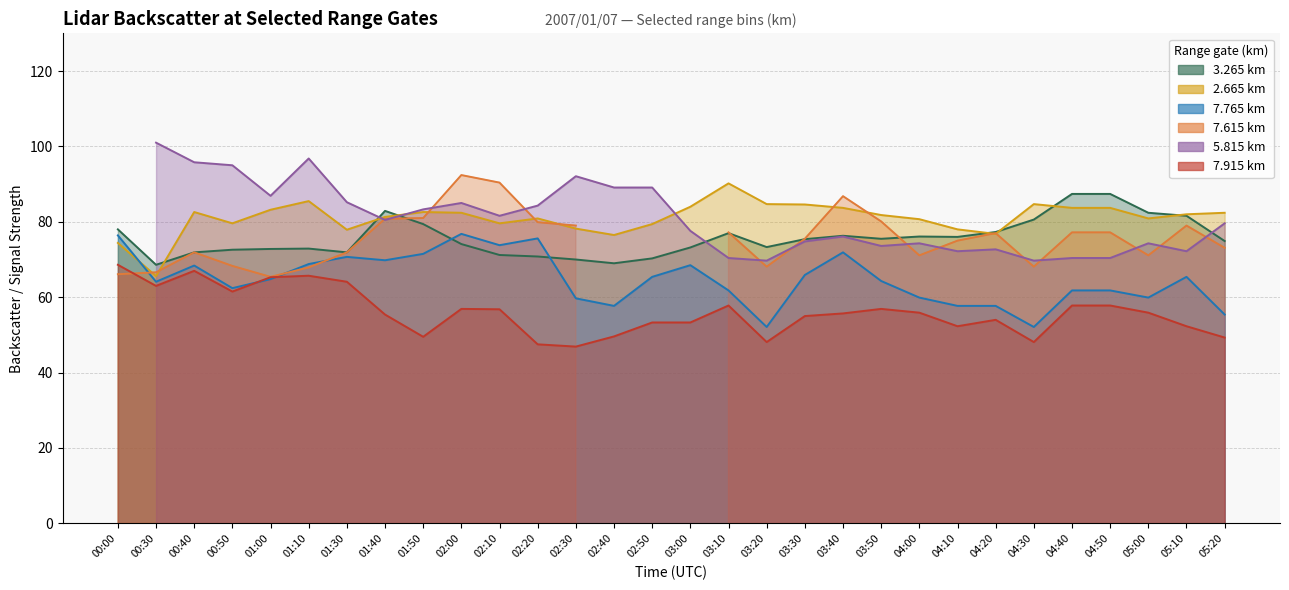

What is the label of the 1st point from the right?

05:20